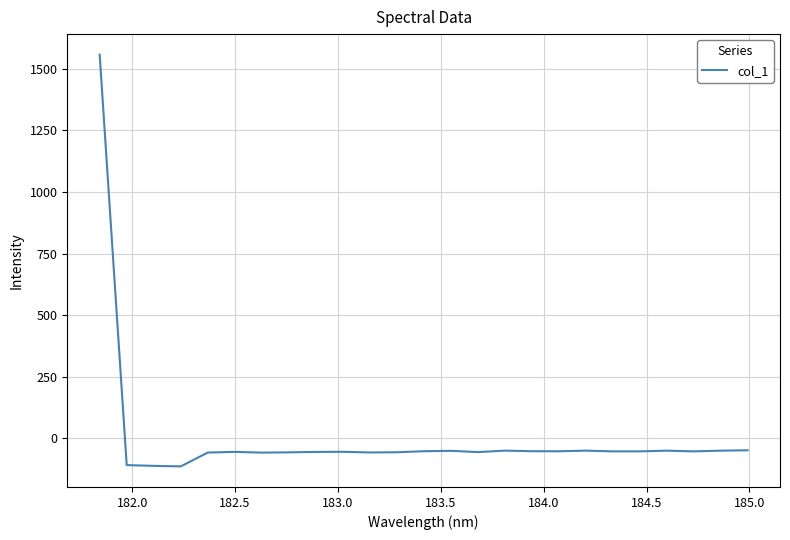

What is the maximum value shown in the chart?

1556.7